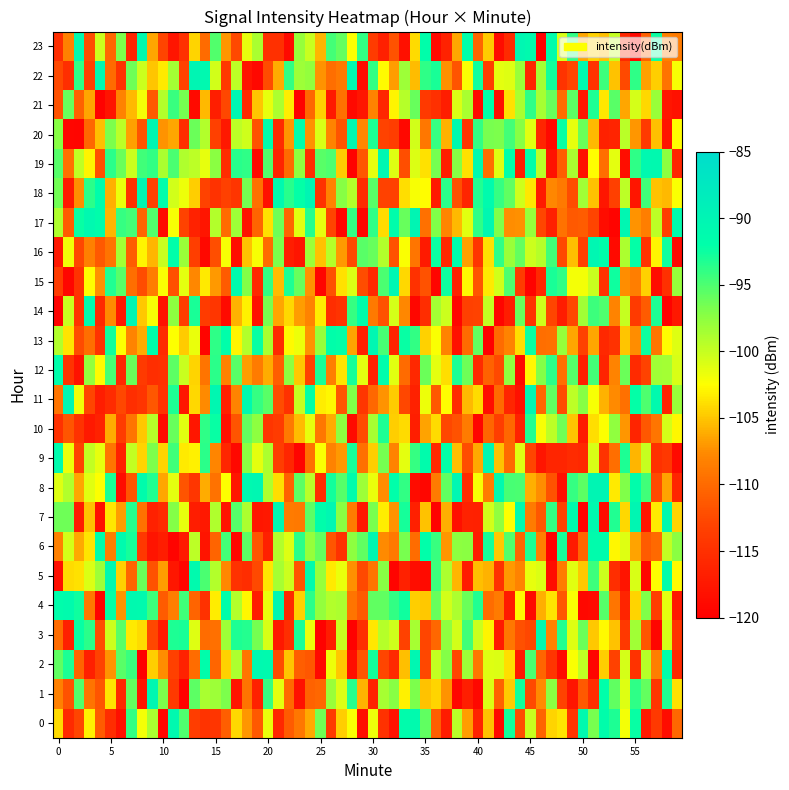

List the labels in order of 23 value, largest first.

0, 1, 2, 3, 4